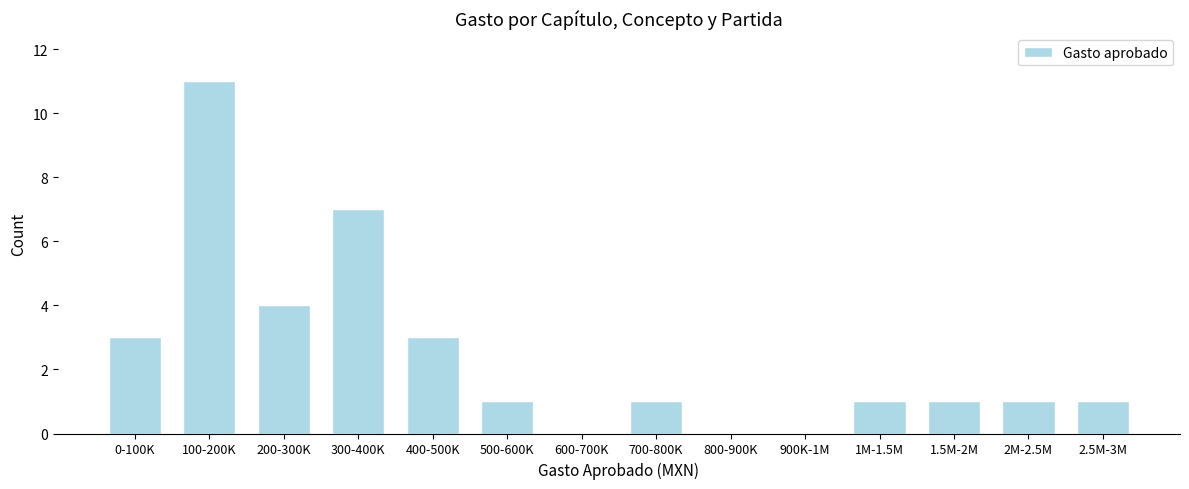

Reading left to right, what are all the values shown in this chart?

0-100K=3	100-200K=11	200-300K=4	300-400K=7	400-500K=3	500-600K=1	600-700K=0	700-800K=1	800-900K=0	900K-1M=0	1M-1.5M=1	1.5M-2M=1	2M-2.5M=1	2.5M-3M=1